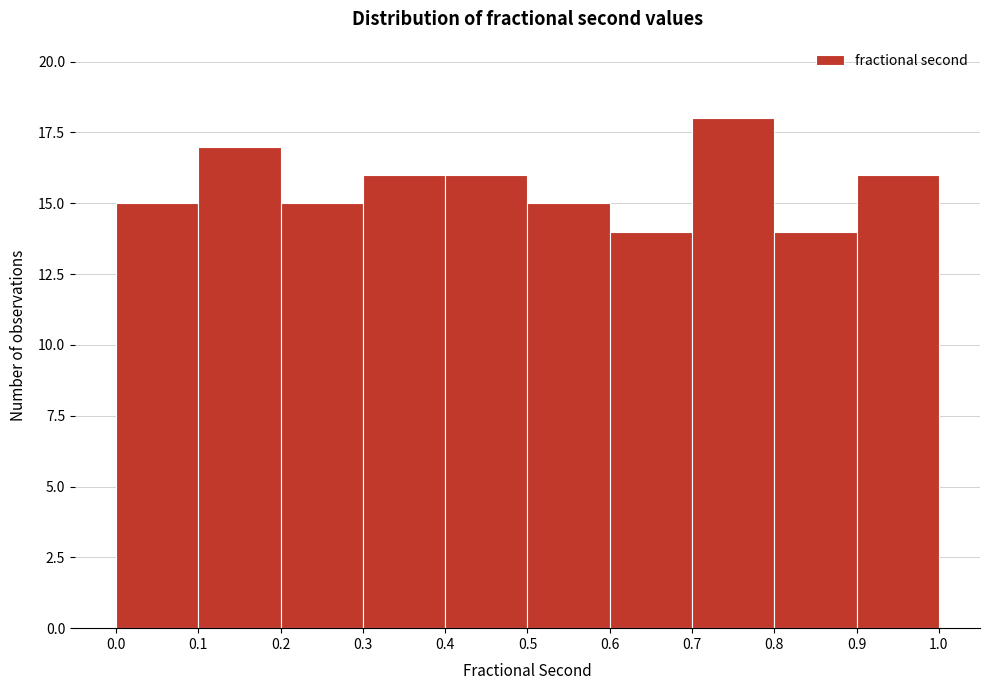

How tall is the bar that spans 0.8 to 0.9 on the x-axis? The values are not printed on the chart, so give them approximately, as read against the axis.

14